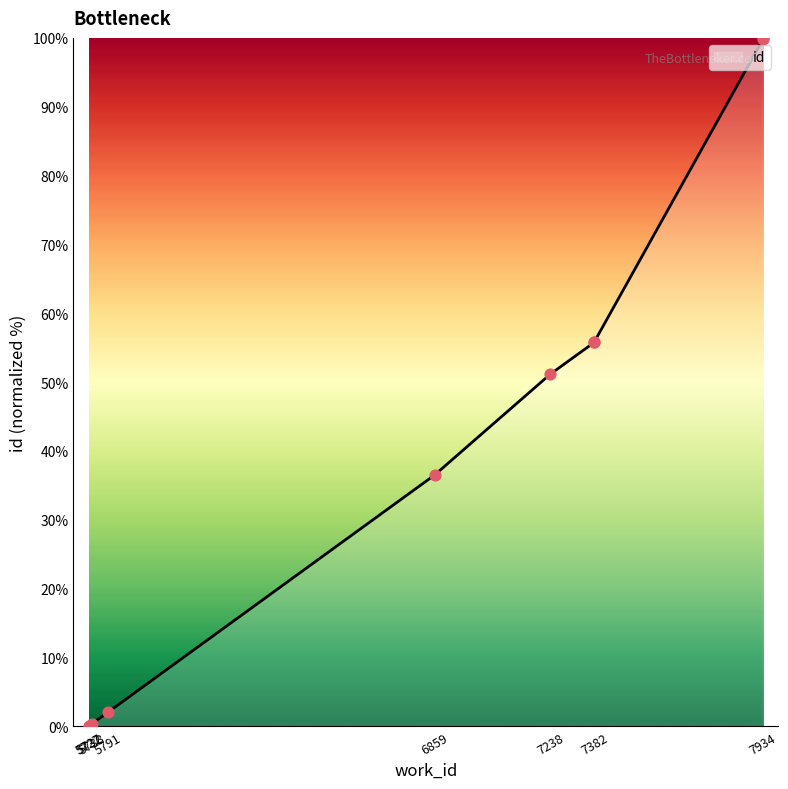

Between 7382 and 7934, which is larger?

7934